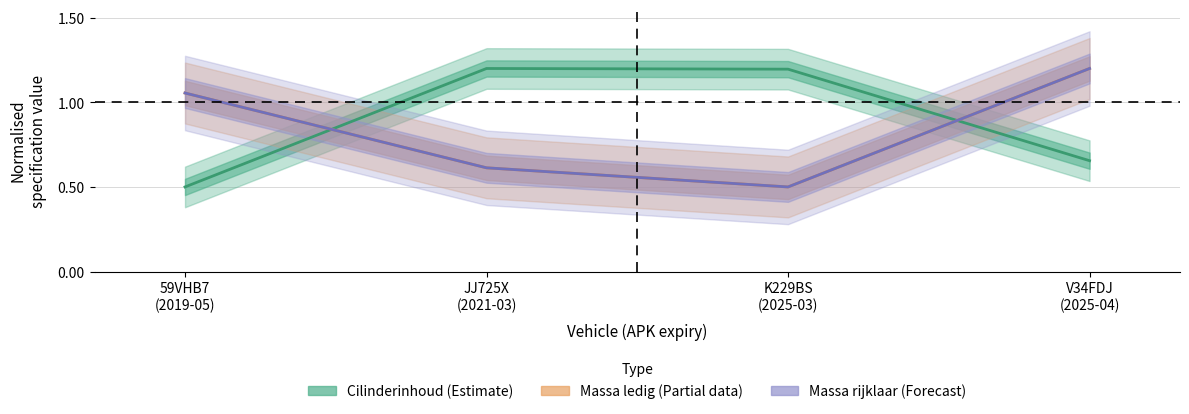

What position from the left is 59VHB7
(2019-05)?

1